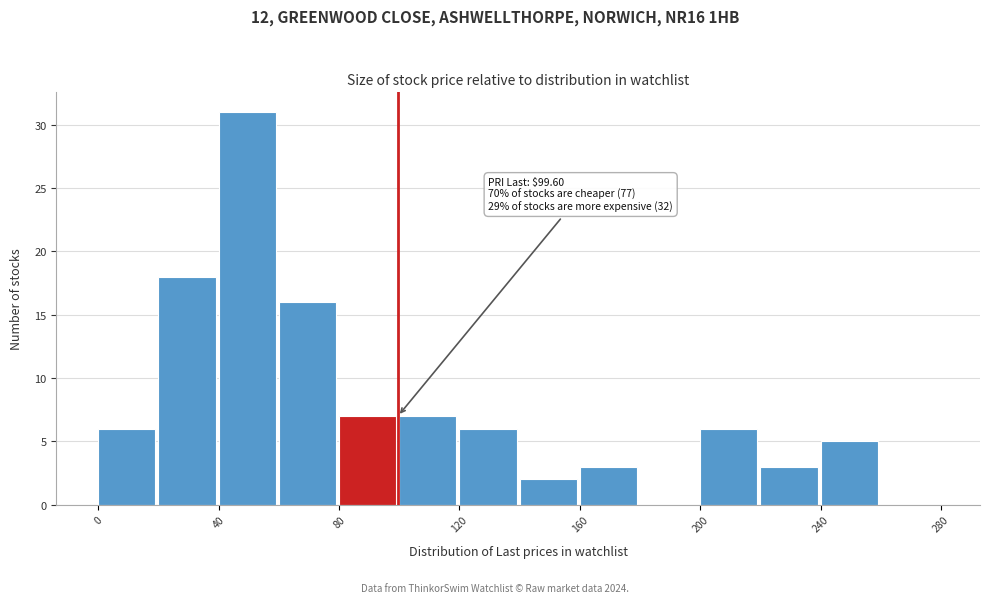

Over which range of the x-axis is the bar tallest?

40 to 60